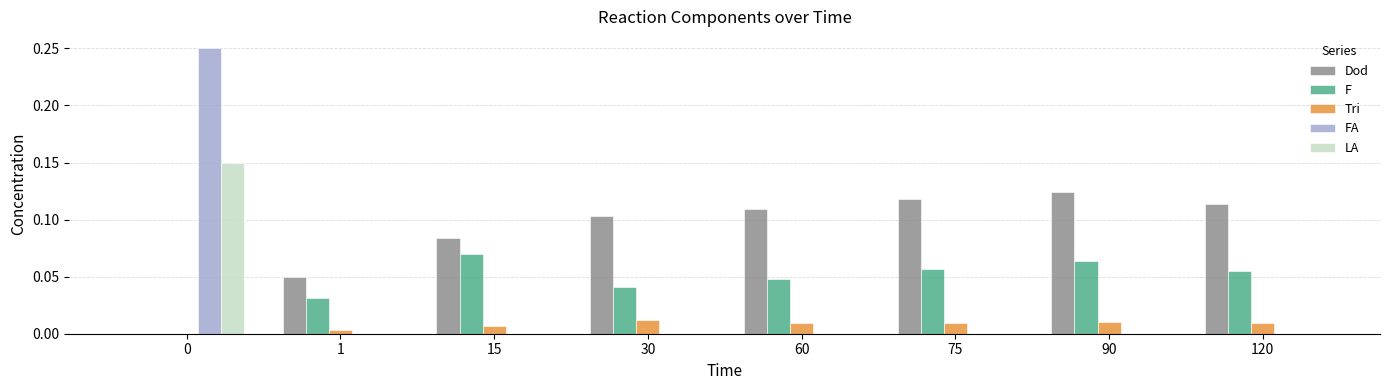

Which series has the widest spread of values?

FA